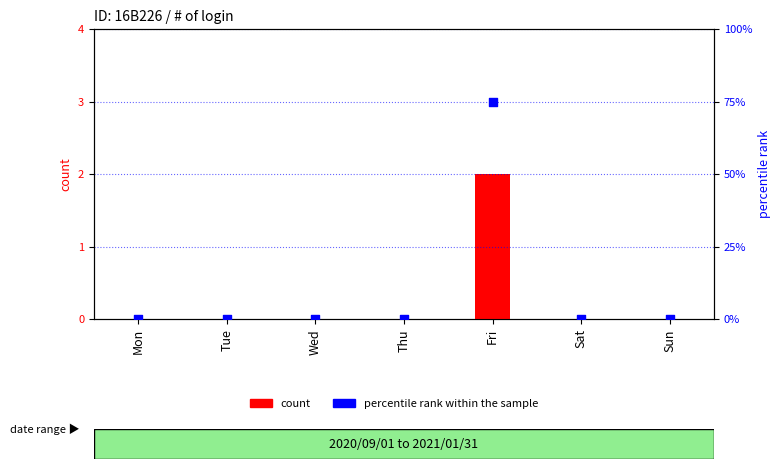

Which series contains the lowest Y value?

count